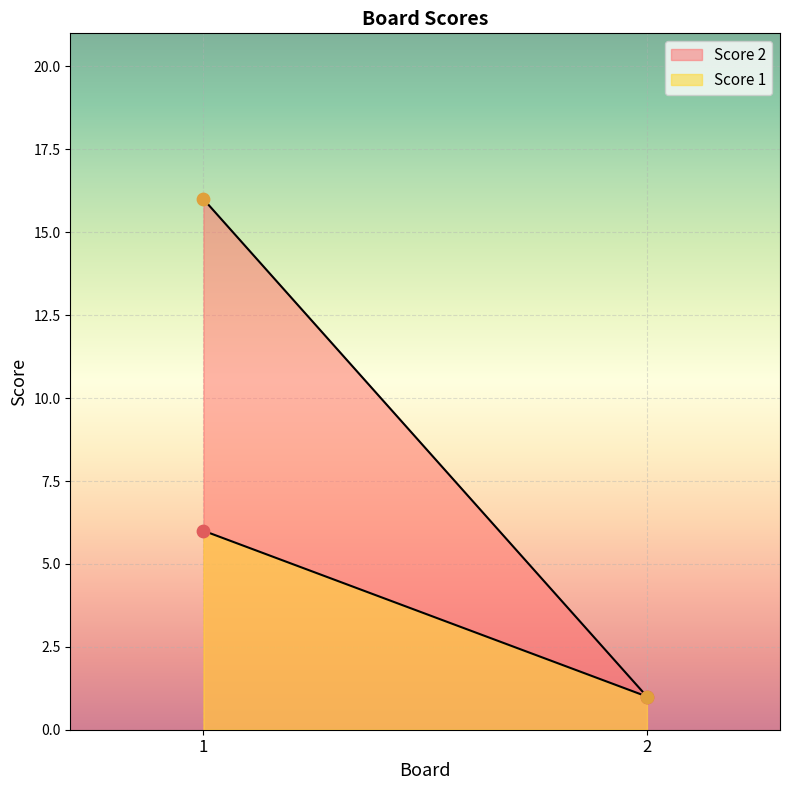

At which category is the sum across all series the highest?

1